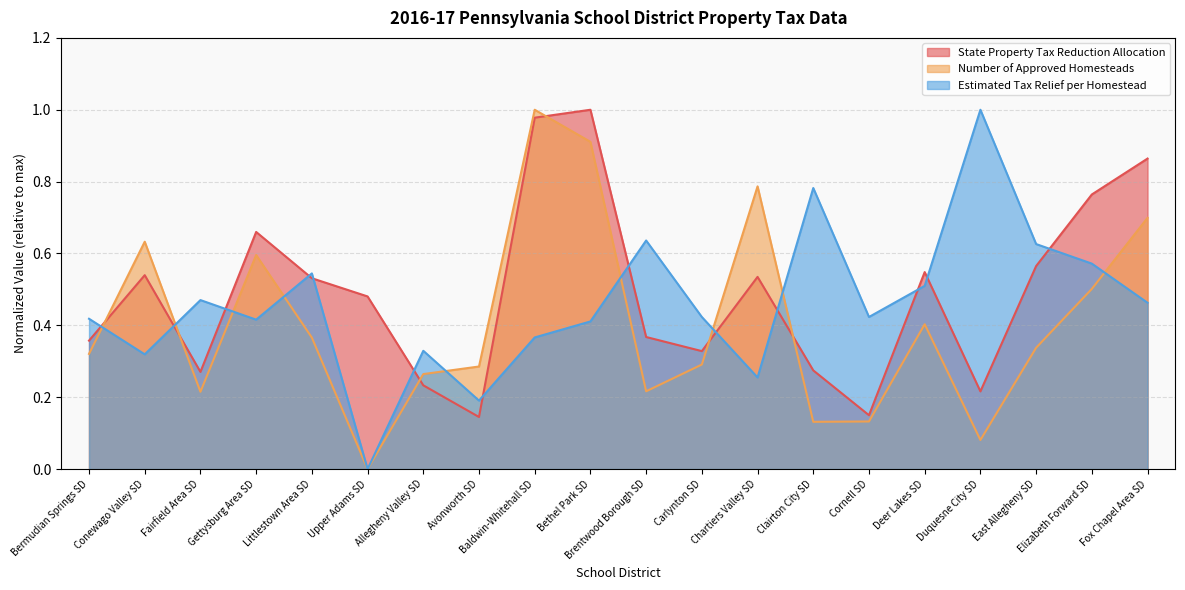

Between which two adjacent categories do Number of Approved Homesteads and Estimated Tax Relief per Homestead first intersect?

Bermudian Springs SD and Conewago Valley SD